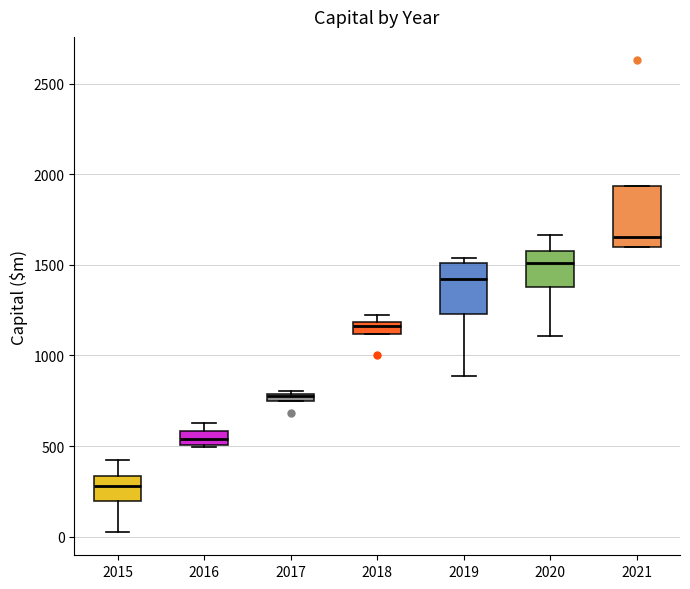

Which box's median line is the highest?

2021